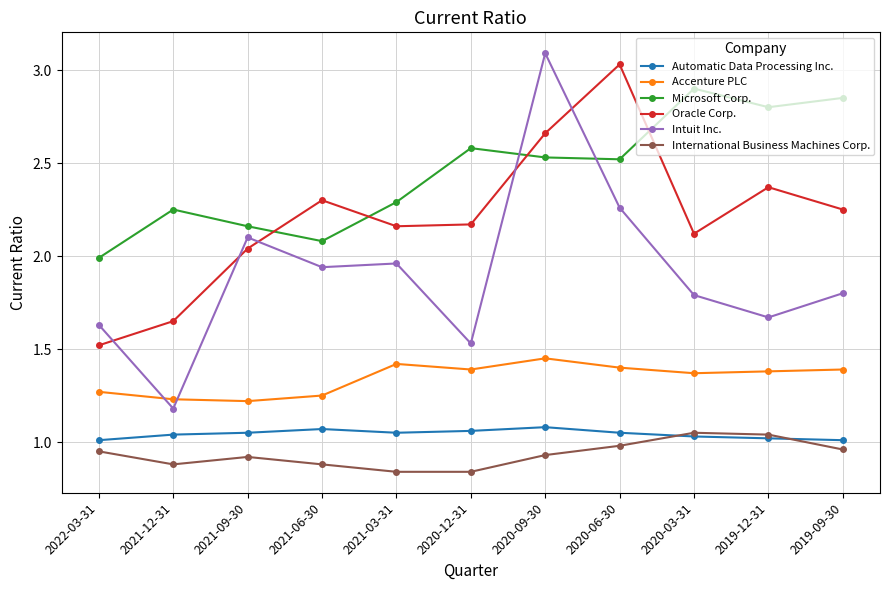

True or false: Accenture PLC and Oracle Corp. intersect in this chart.

False